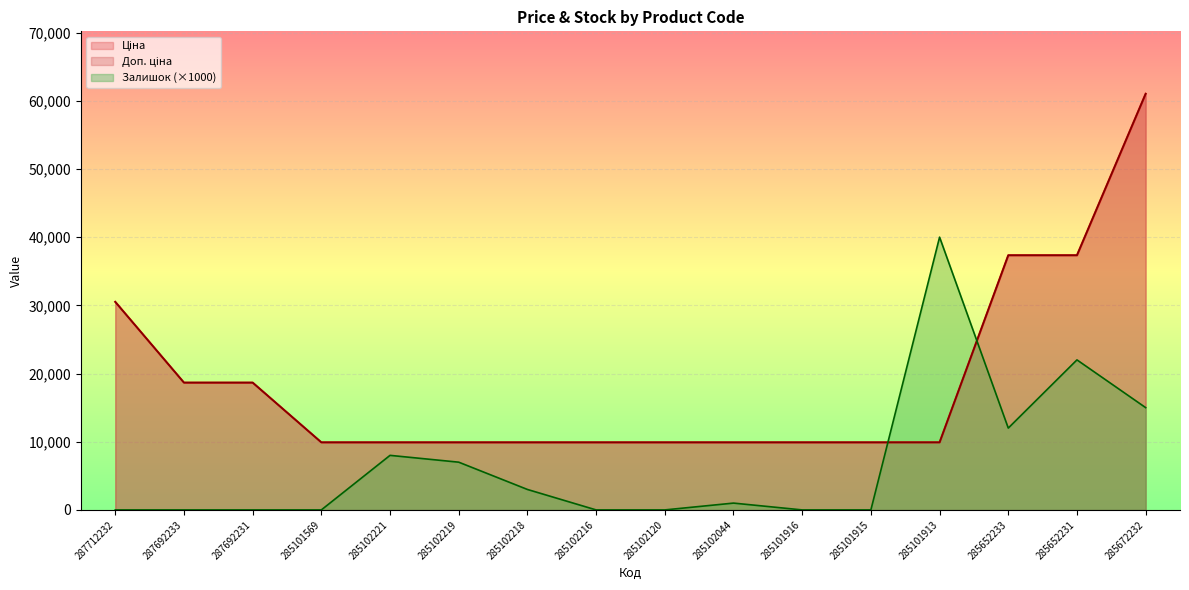

At how many categories does at least one series exceed 53087?

1